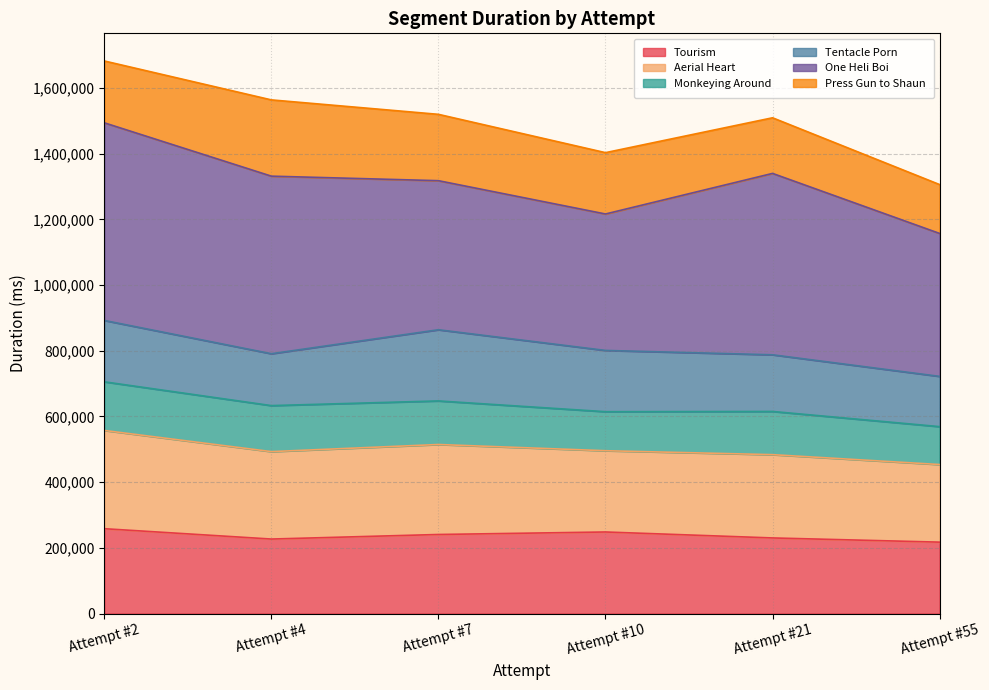

What is the total value across all series at Attempt #10?

1403238